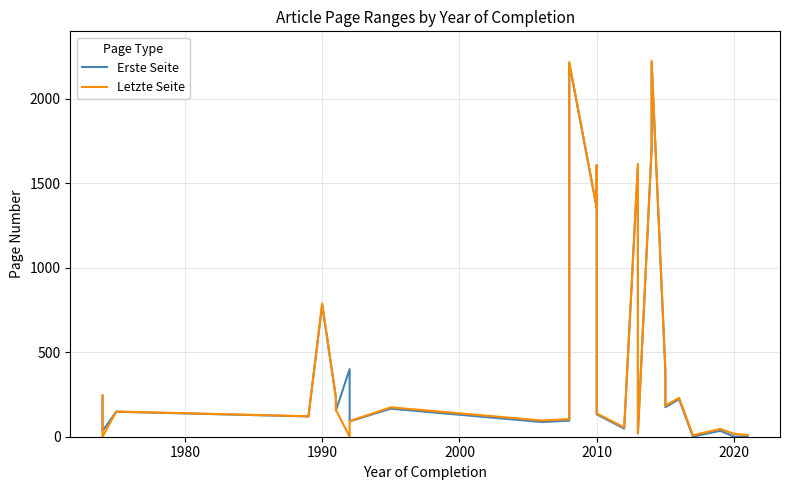

Where is the first local maximum for Erste Seite?

1990